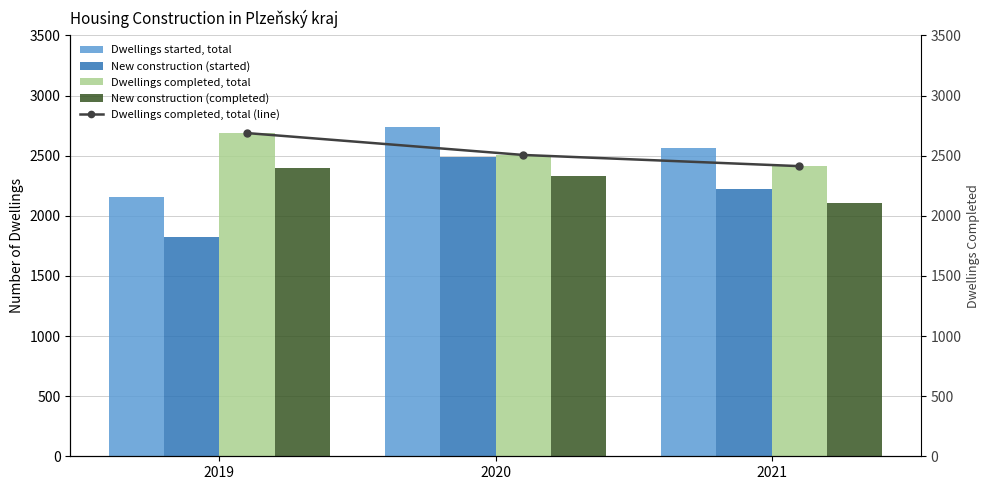

Count the Dwellings completed, total (line) values in the range 2413 to 2688.

3